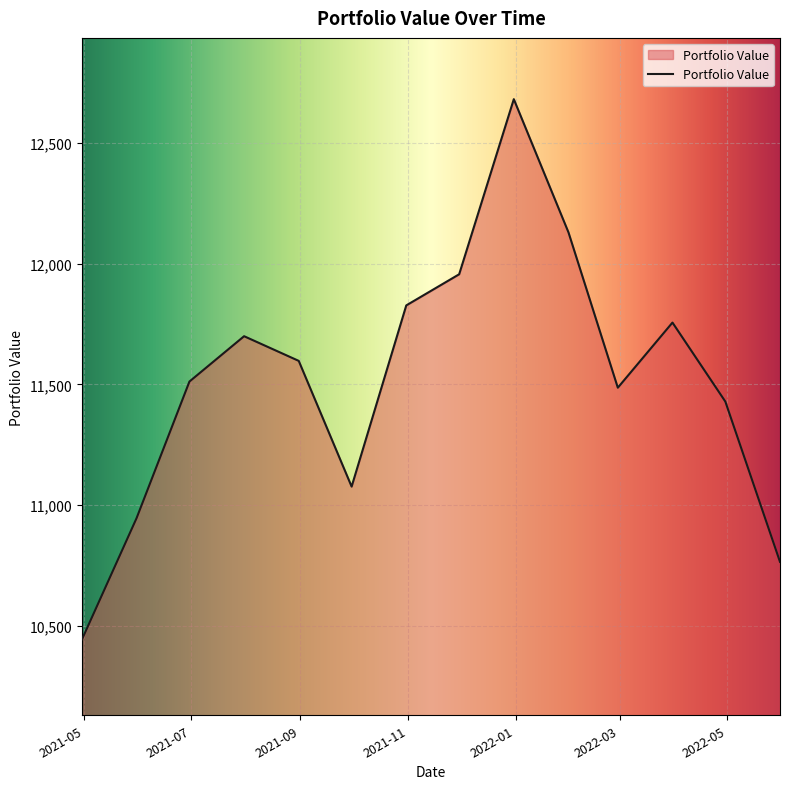

What is the difference between the maximum and minimum values?

2236.7